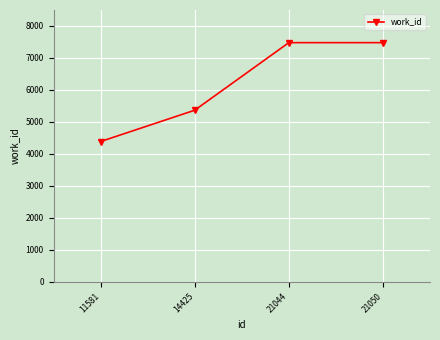

What is the difference between the second highest and second lowest values?

2113